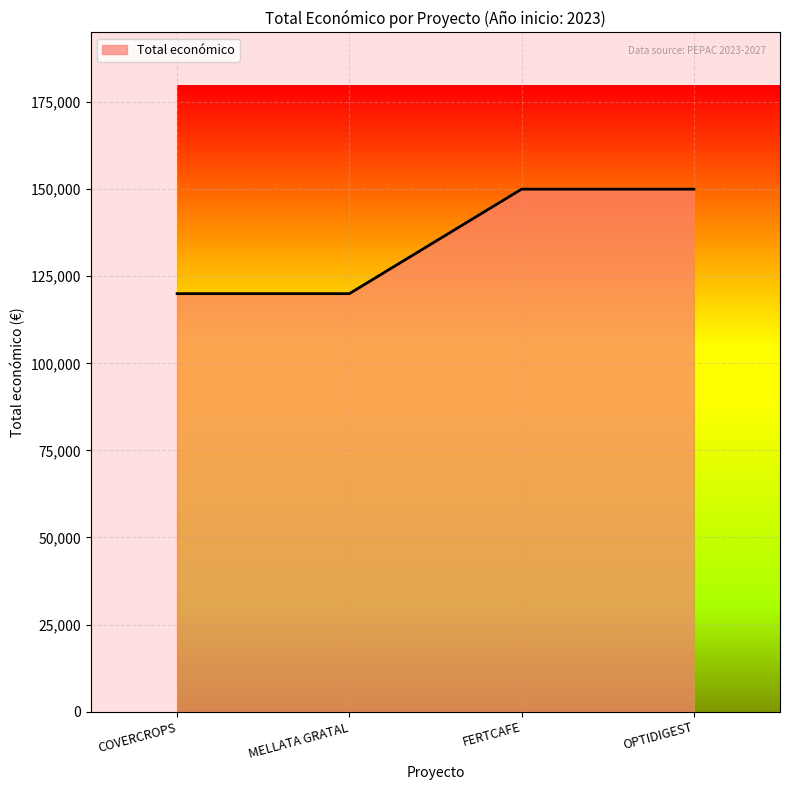

What is the difference between the maximum and minimum values?

30000